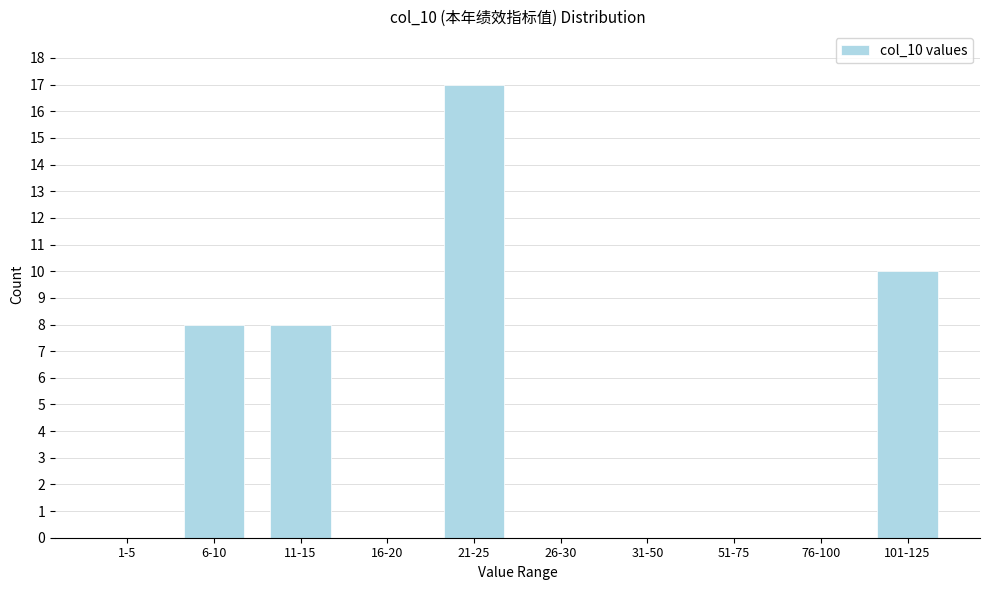

Reading left to right, transcribe all the data shown in this chart.

1-5=0	6-10=8	11-15=8	16-20=0	21-25=17	26-30=0	31-50=0	51-75=0	76-100=0	101-125=10